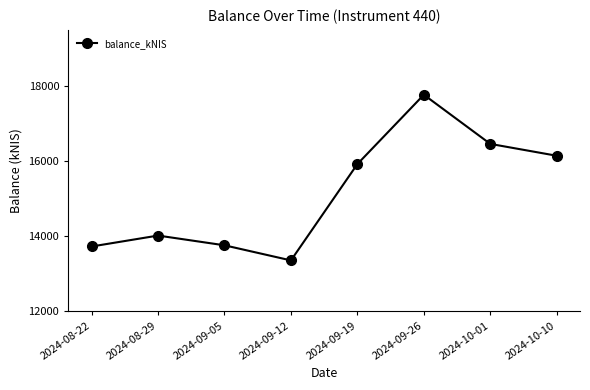

Where is the data nearest to the value 15563?

2024-09-19